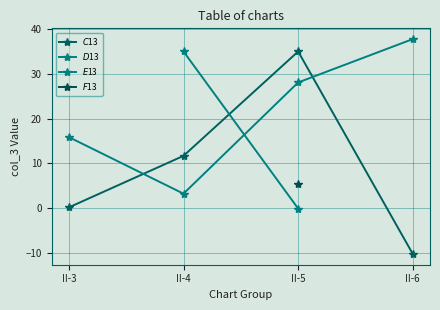

Is the value of $D$13 at II-4 greater than the value of $C$13 at II-3?

Yes